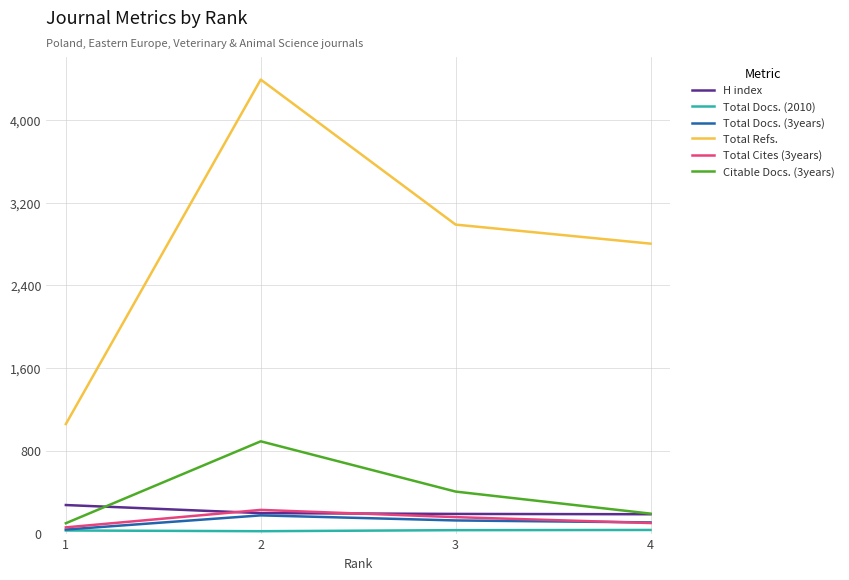

Which series changed the most between 2 and 3?

Total Refs.